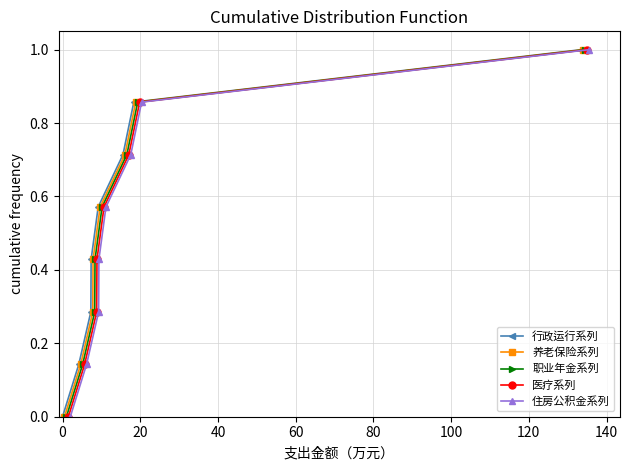

How many distinct data groups are displayed?

5